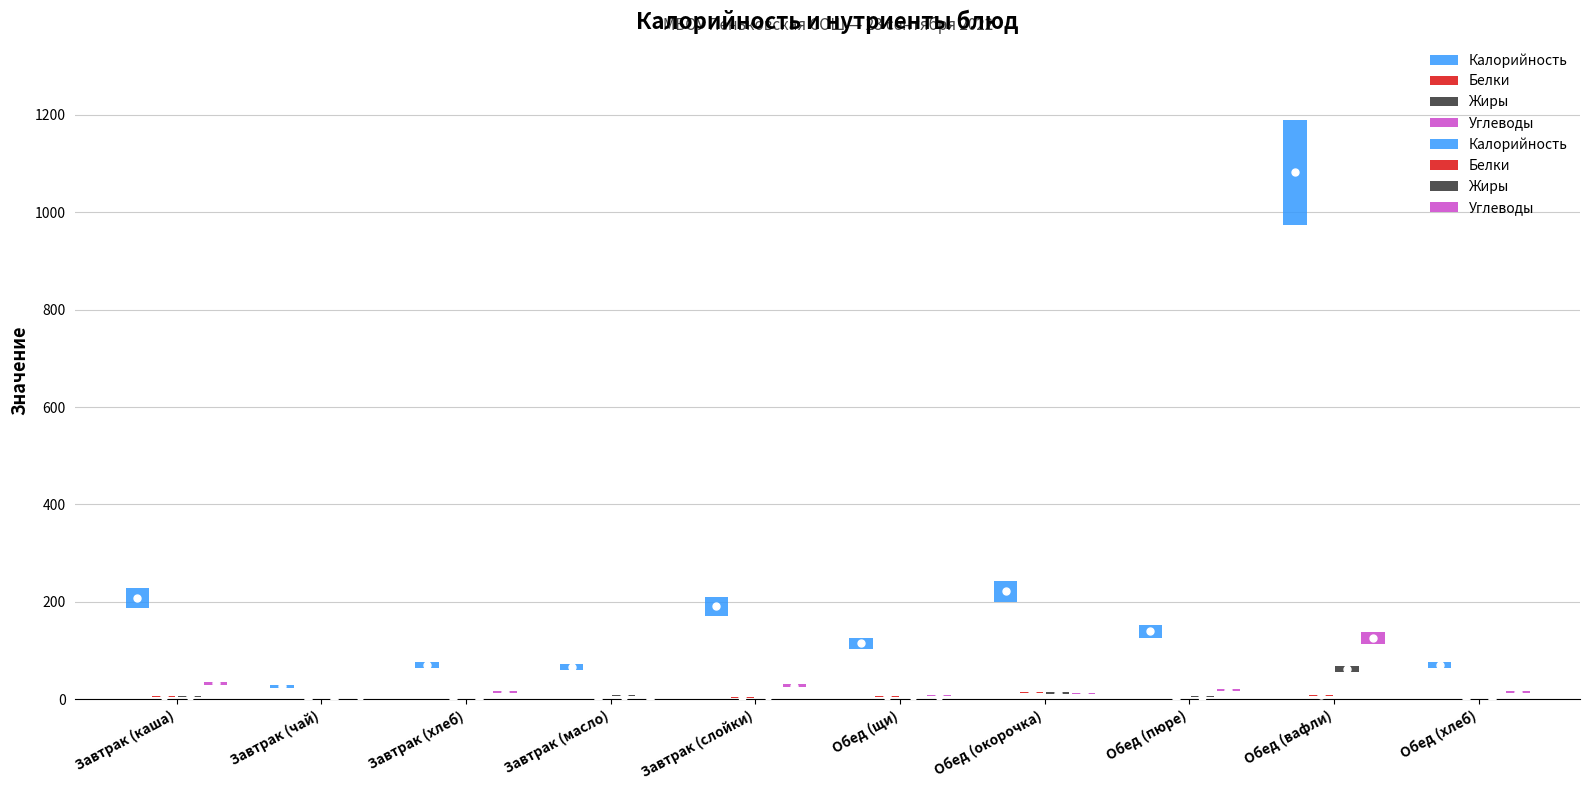

Rank the series by their maximum value, from lowest to highest.

Белки, Жиры, Углеводы, Калорийность